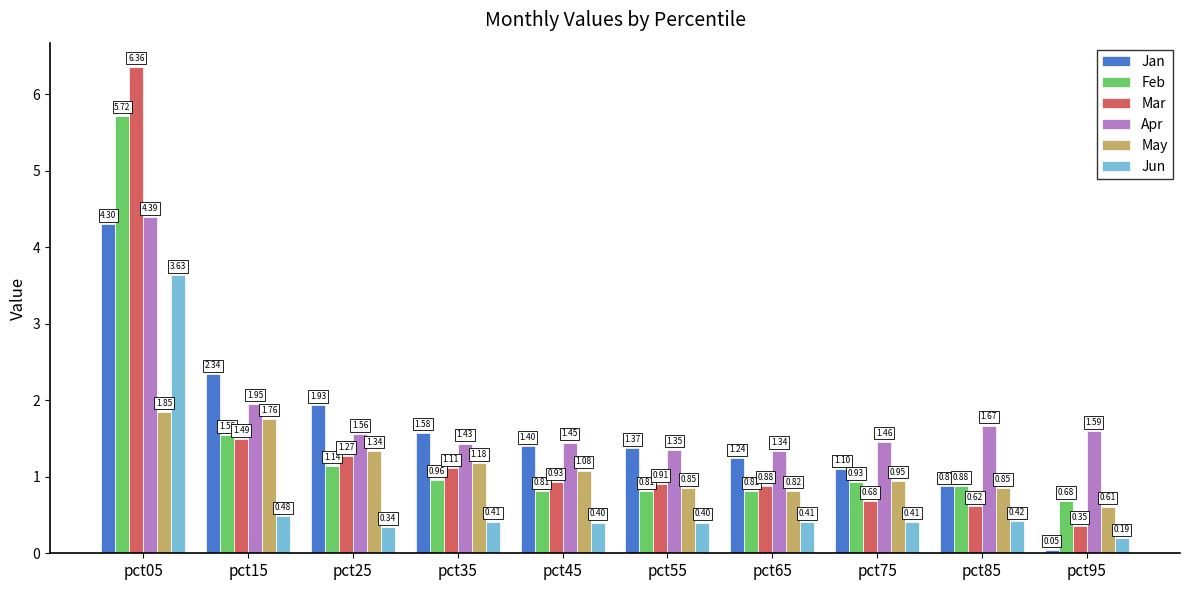

What are all the series names shown in the legend?

Jan, Feb, Mar, Apr, May, Jun